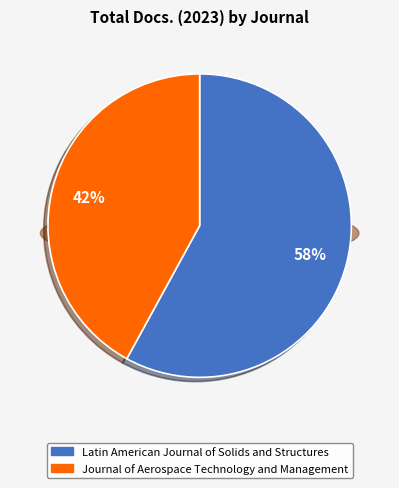

Is there any slice that represents more than half of the pie?

Yes